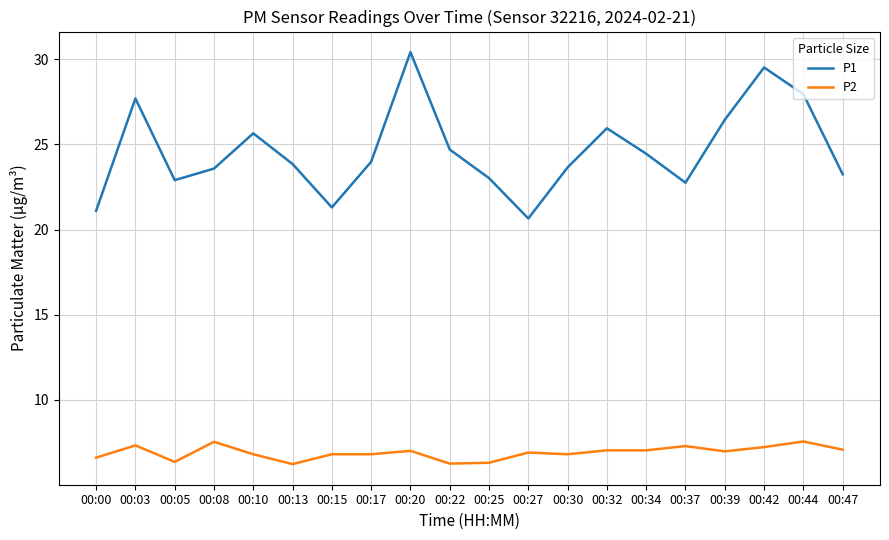

List the series in order of their peak value, lowest first.

P2, P1